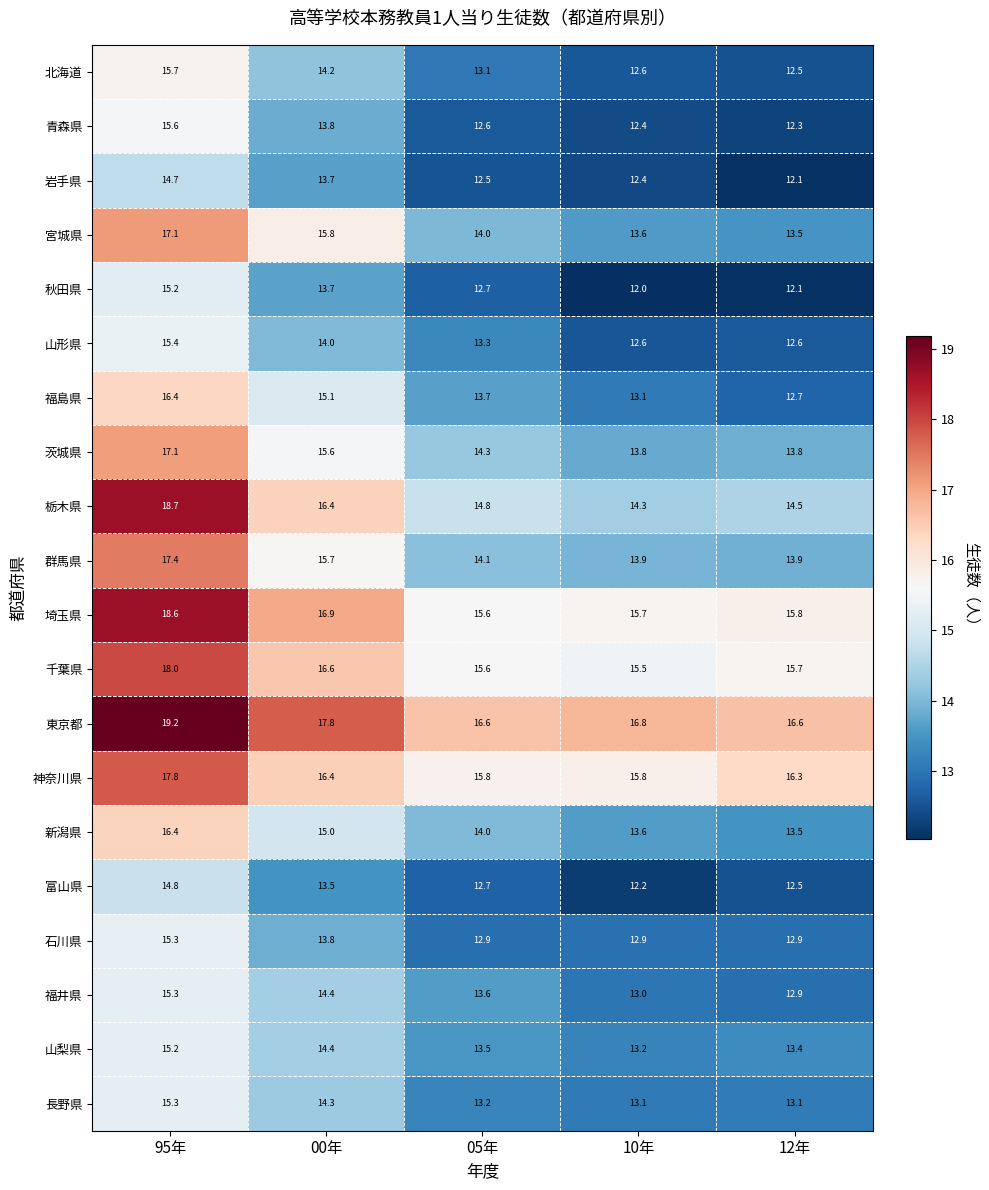

True or false: 福井県 has a value of 12.9 at 12年.

True